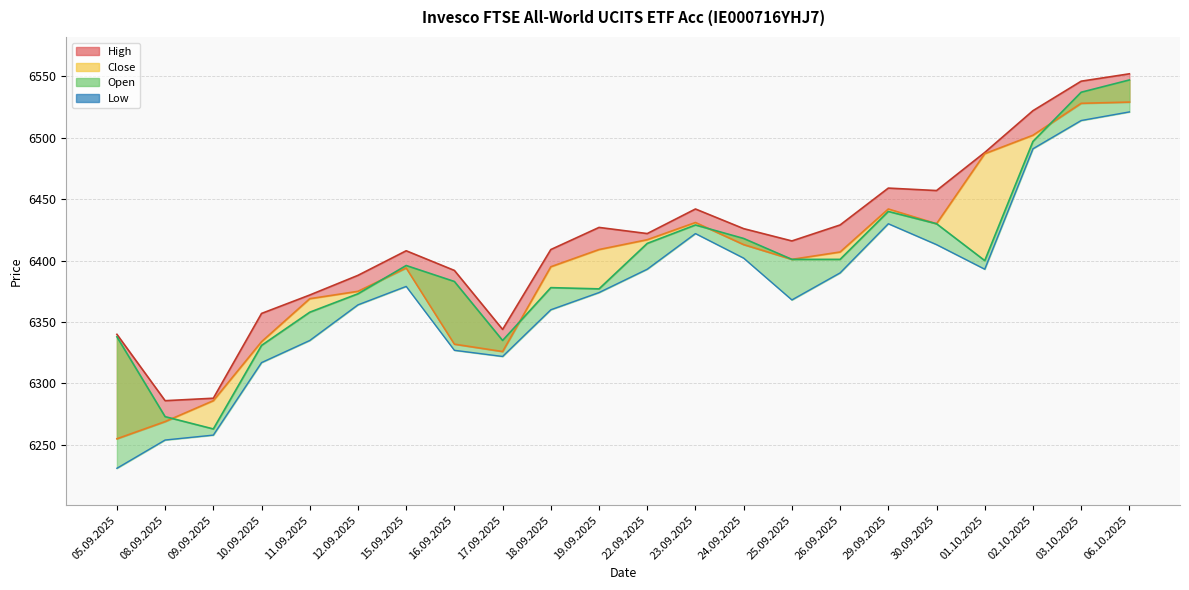

What is the sum of the Close values at 09.09.2025 and 05.09.2025?

12541